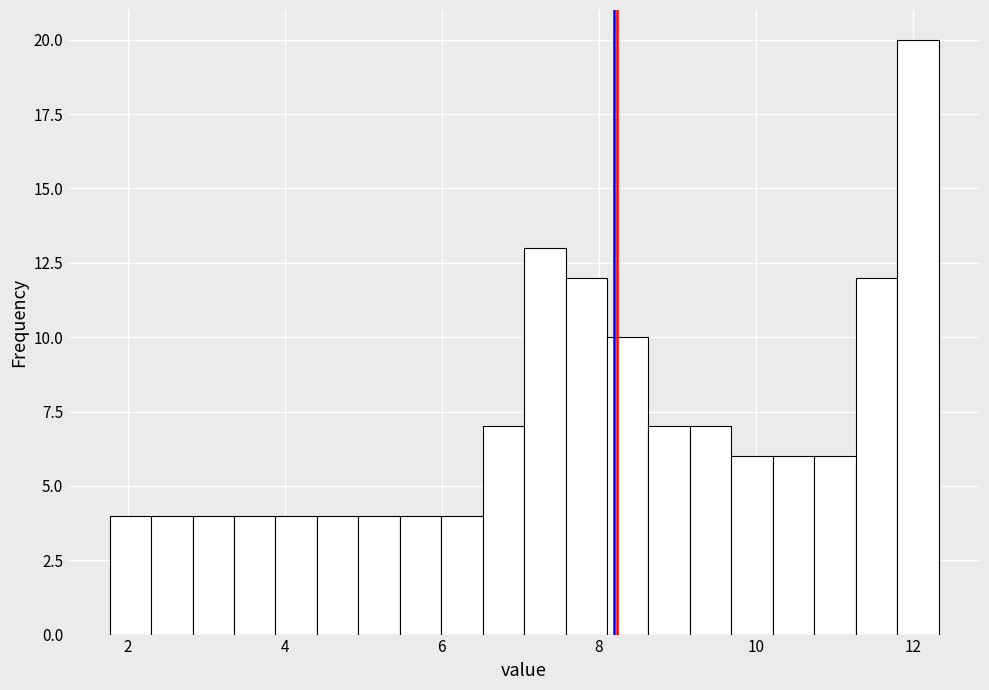

Read against the x-axis, roughly where is the centre of the tallest bar?

12.0